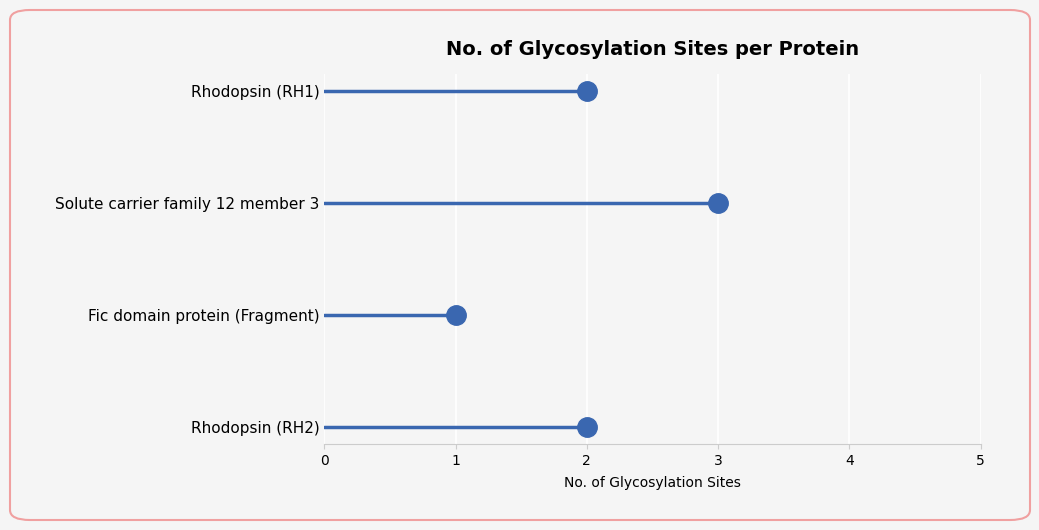

Which label corresponds to the largest value in the chart?

Solute carrier family 12 member 3